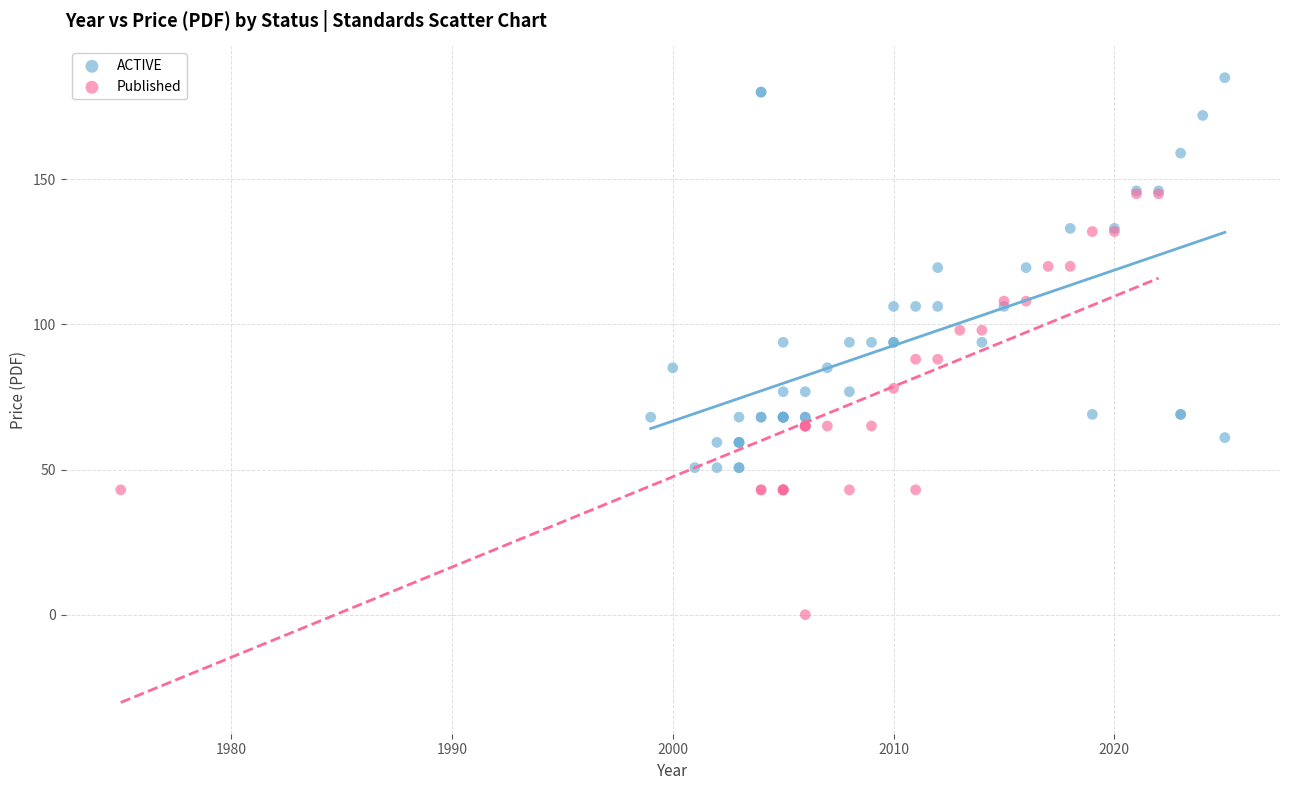

Which series contains the lowest Y value?

Published